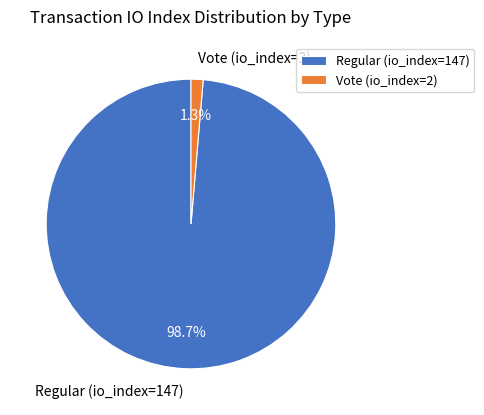

Count the number of slices in the pie.

2